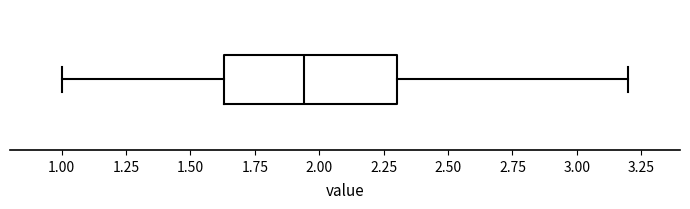

Transcribe this box plot: give where the median line is, the range the box spans, and where the two whiskers end, as read against the x-axis. The values are not printed on the chart, so give them approximately, as read against the axis.

median 1.95, box 1.65 to 2.30, whiskers 1.00 to 3.20